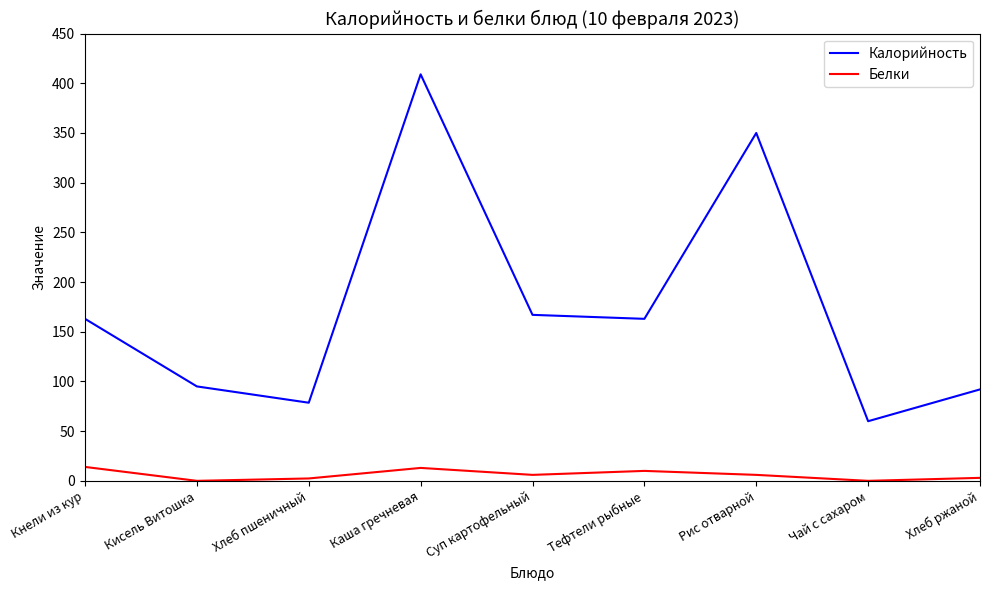

What position from the left is Хлеб пшеничный?

3